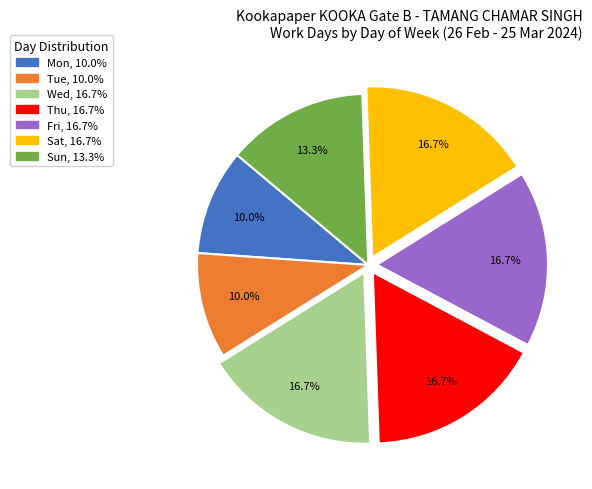

Do Sat and Fri together represent more than half of the pie?

No